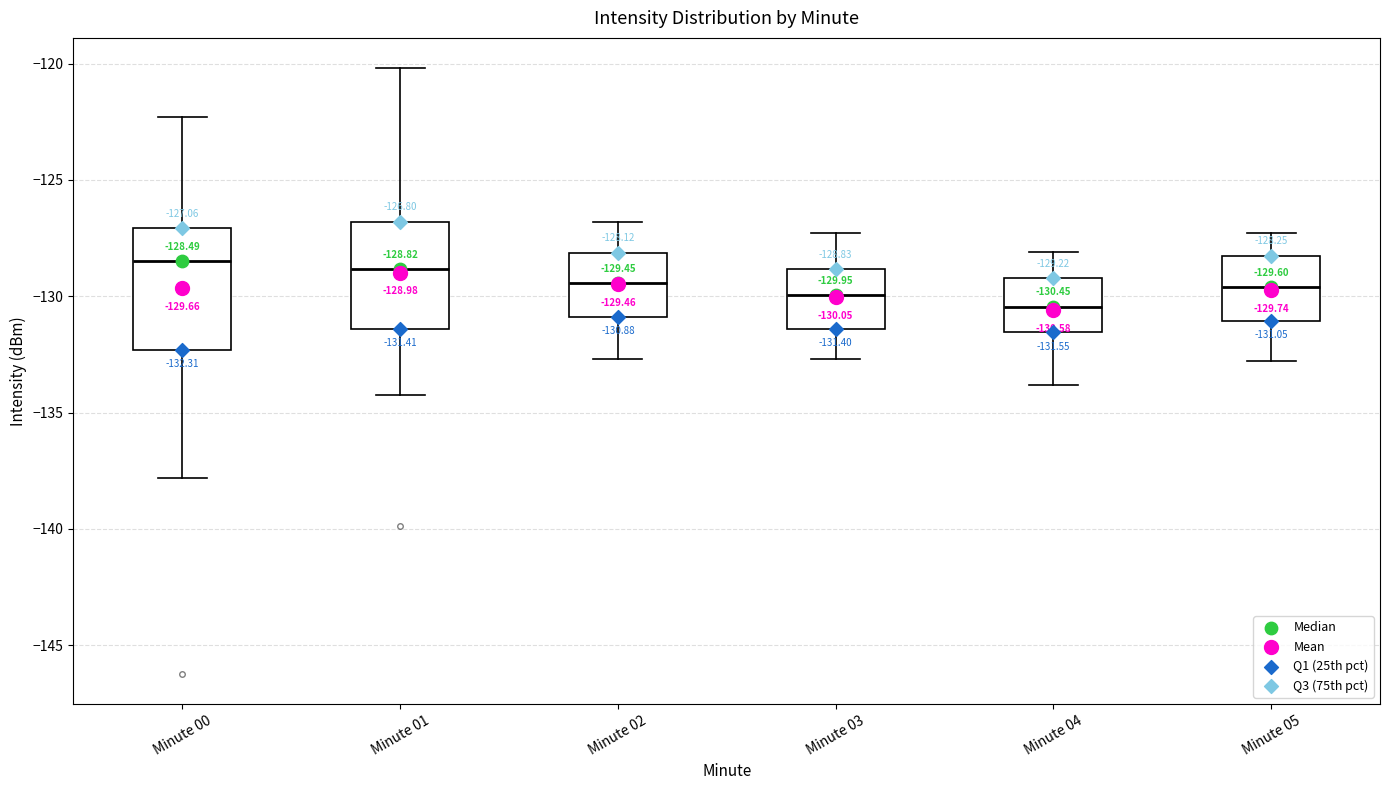

Which box is the tallest, from its lower edge to its upper edge?

Minute 00